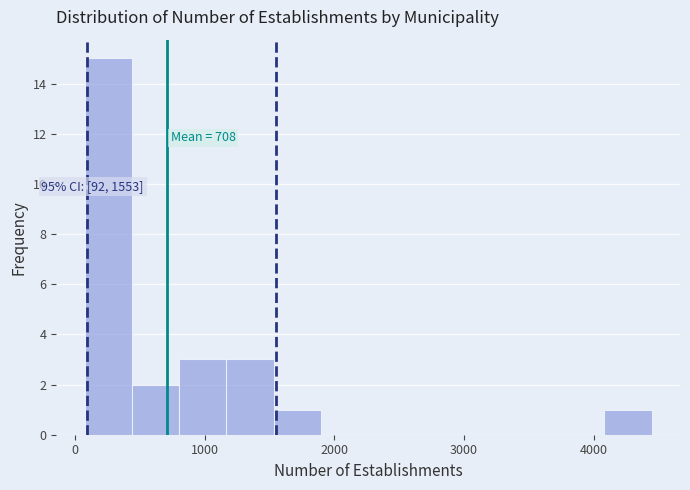

Around what value on the x-axis is the tallest bar? Give the approximate position of its centre, as read against the axis.

300